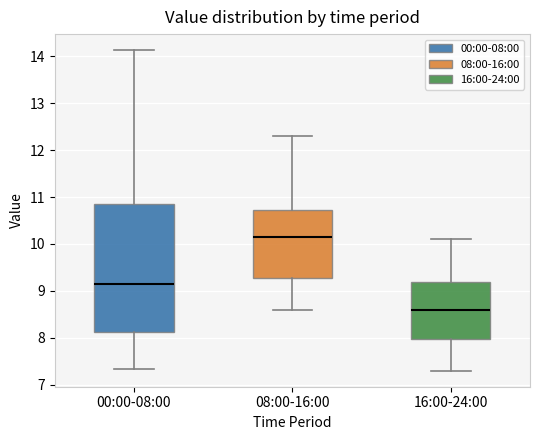

Reading left to right, transcribe this box plot: for each box, give where its median line is, the range the box spans, and where its two whiskers end, as read against the y-axis. The values are not printed on the chart, so give them approximately, as read against the axis.

00:00-08:00: median 9.2, box 8.1 to 10.8, whiskers 7.3 to 14.1
08:00-16:00: median 10.2, box 9.3 to 10.7, whiskers 8.6 to 12.3
16:00-24:00: median 8.6, box 8.0 to 9.2, whiskers 7.3 to 10.1